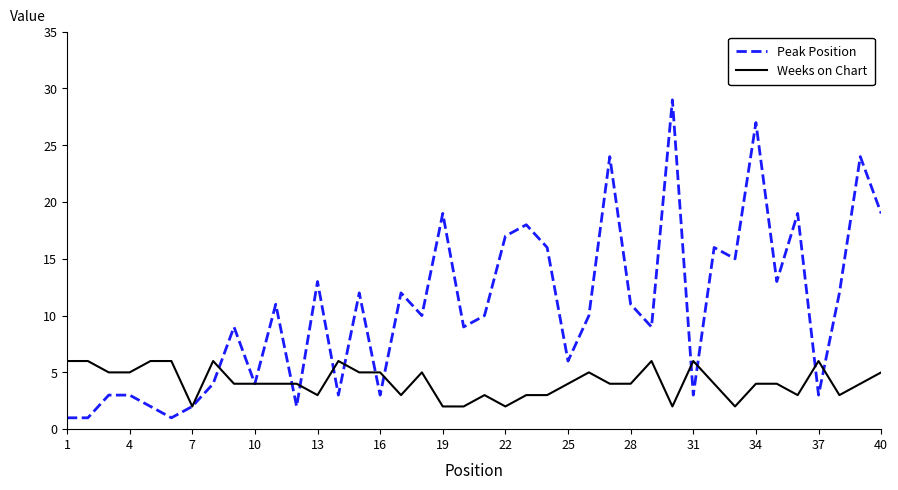

What is the highest value of the Weeks on Chart series?

6